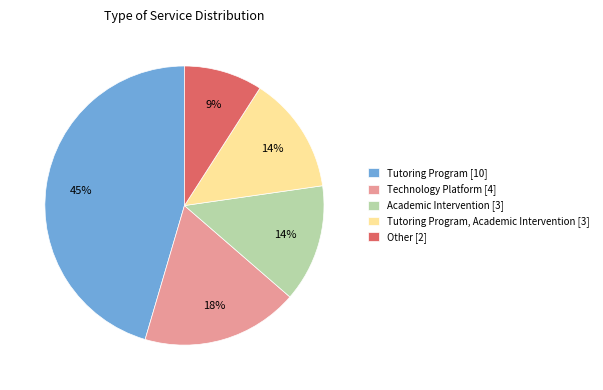

Which has a higher value, Other [2] or Academic Intervention [3]?

Academic Intervention [3]